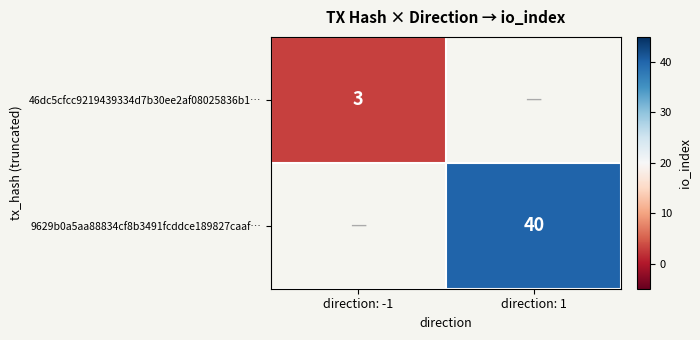

What is the greatest value displayed?

40.0